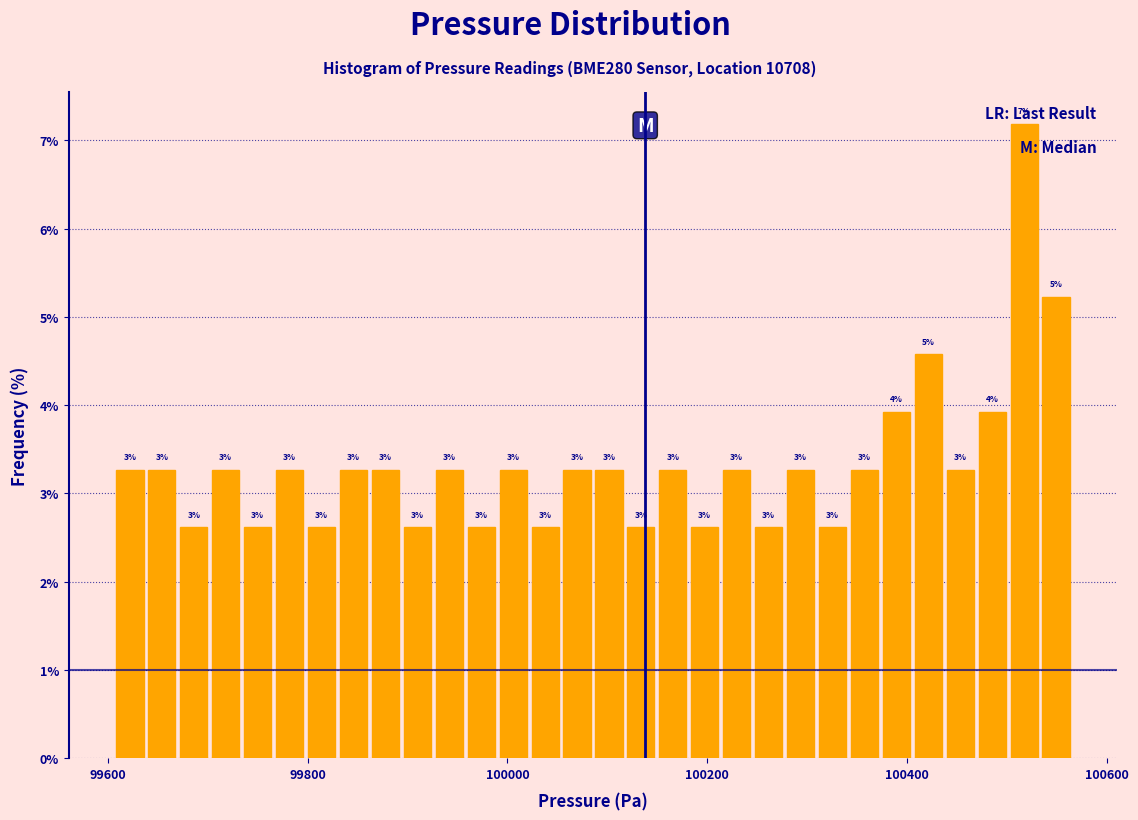

Around what value on the x-axis is the tallest bar? Give the approximate position of its centre, as read against the axis.

100520